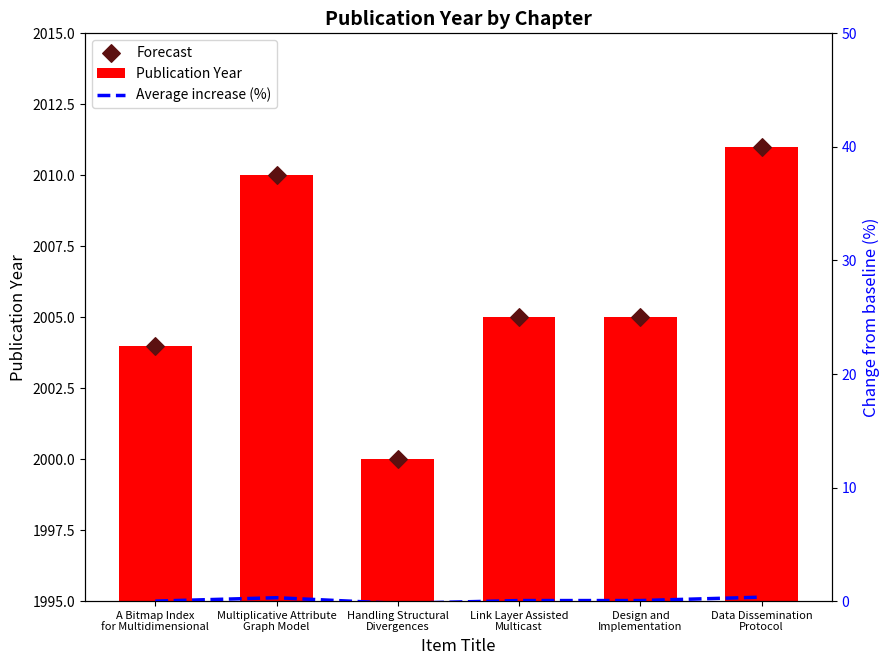

At how many categories does at least one series exceed 1211?

6